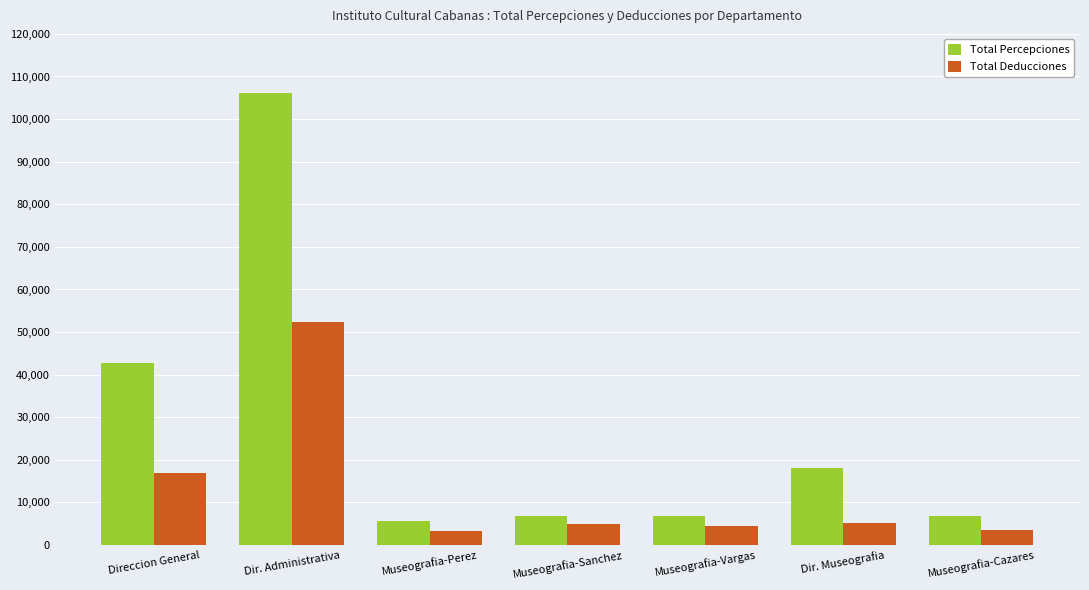

Where is Total Percepciones nearest to the value 55899?

Direccion General